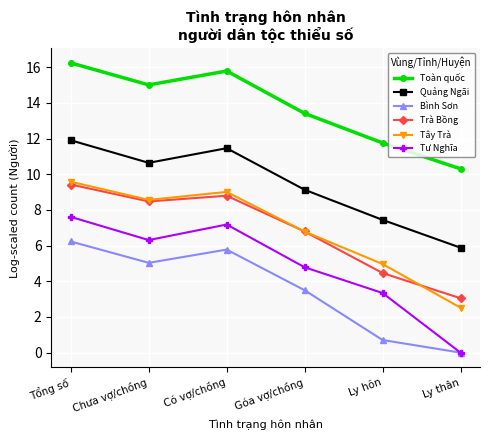

Reading right to left, transcribe all the data shown in this chart.

Toàn quốc: 10.3	11.8	13.4	15.8	15.0	16.2
Quảng Ngãi: 5.9	7.4	9.1	11.5	10.6	11.9
Bình Sơn: 0.0	0.7	3.5	5.8	5.0	6.2
Trà Bồng: 3.0	4.5	6.8	8.8	8.5	9.4
Tây Trà: 2.5	5.0	6.8	9.0	8.6	9.6
Tư Nghĩa: 0.0	3.3	4.8	7.2	6.3	7.6